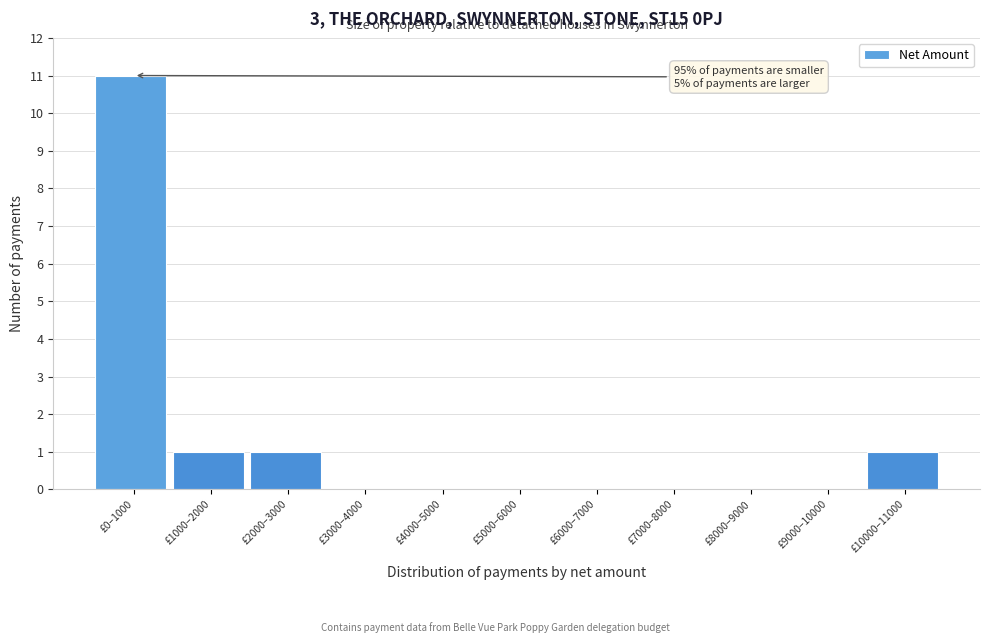

Reading right to left, list all the values displayed in this chart.

£10000–11000=1	£9000–10000=0	£8000–9000=0	£7000–8000=0	£6000–7000=0	£5000–6000=0	£4000–5000=0	£3000–4000=0	£2000–3000=1	£1000–2000=1	£0–1000=11